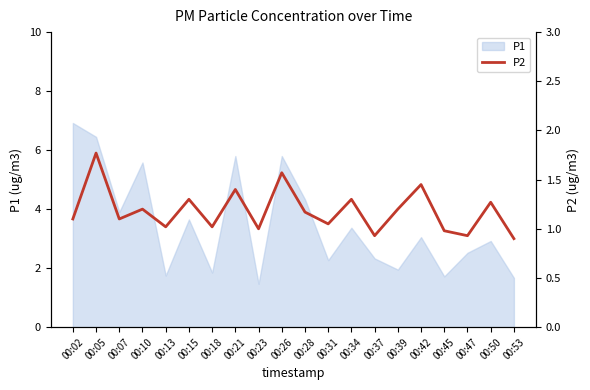

Where is P1 nearest to the value 4?

00:07